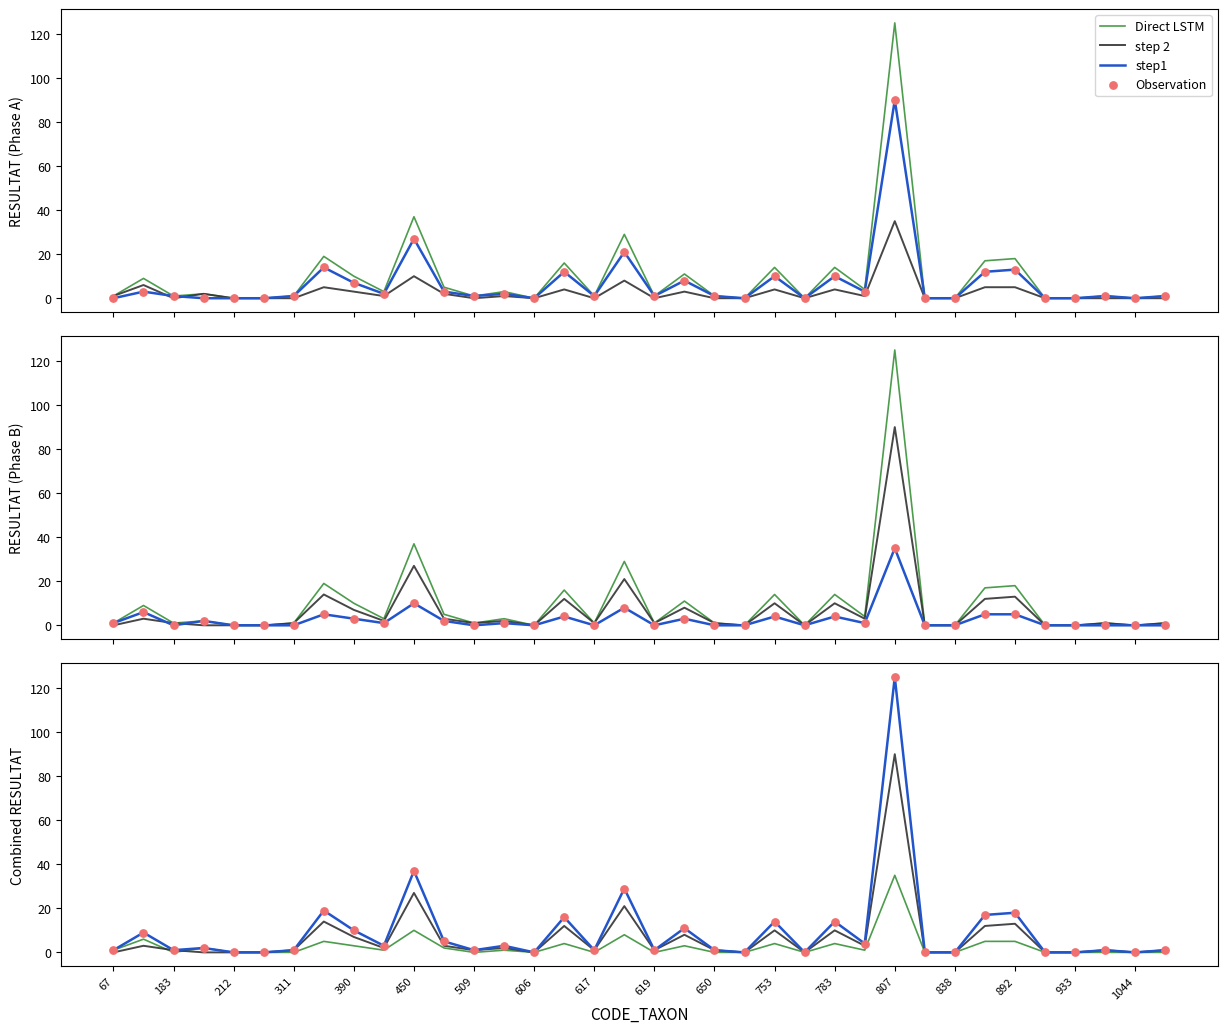

Which series reaches the minimum Y coordinate?

Direct LSTM